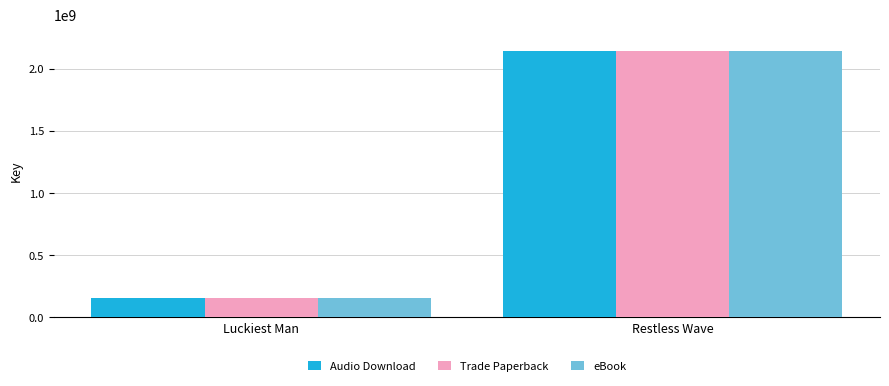

What is the sum of the Audio Download values at Luckiest Man and Restless Wave?

2298129598